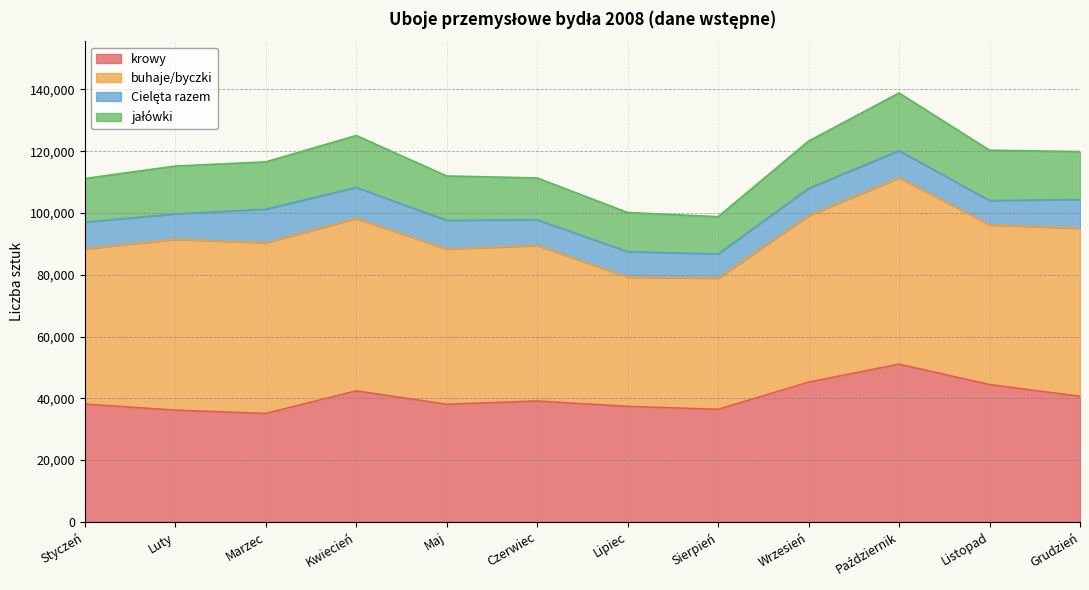

True or false: Cielęta razem and buhaje/byczki cross at least once.

False